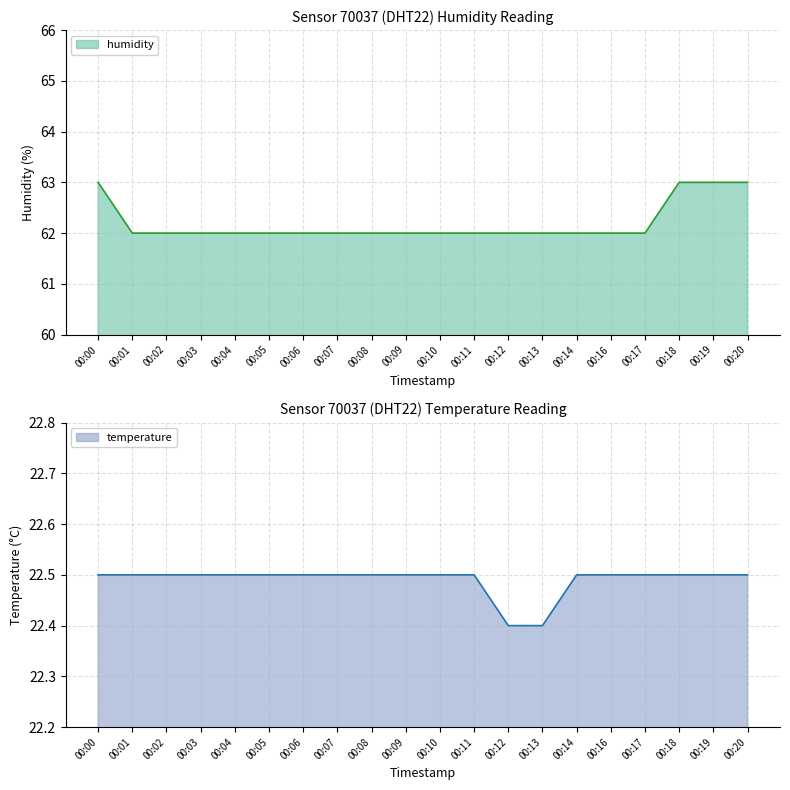

Rank the series by their average value, from highest to lowest.

humidity, temperature